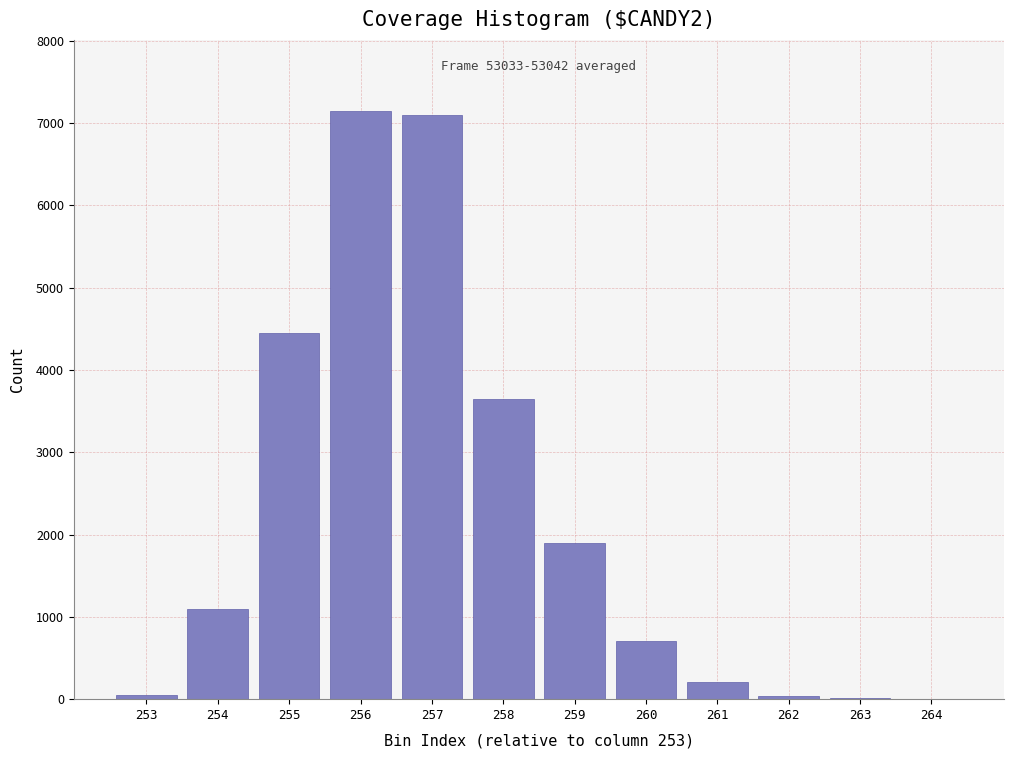

What is the maximum value shown in the chart?

7151